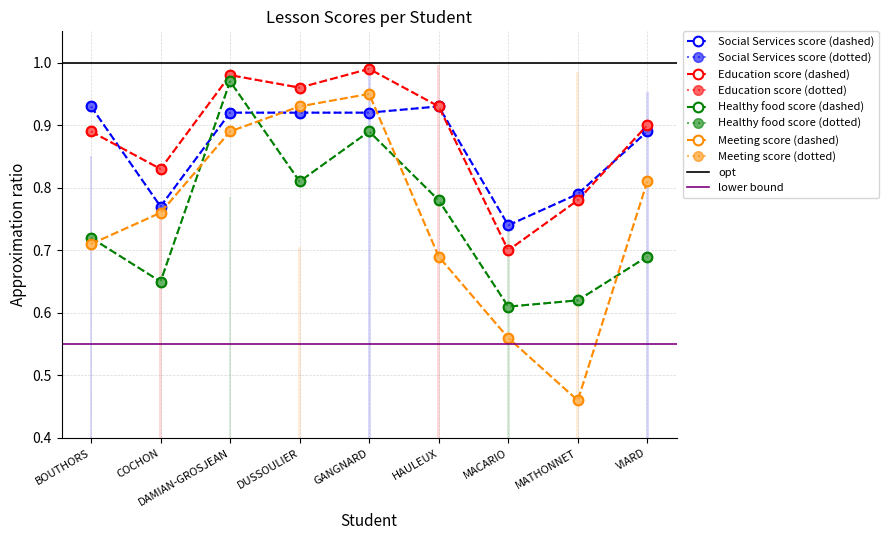

Reading left to right, extract all data points from this chart.

Social Services score: 0.9	0.8	0.9	0.9	0.9	0.9	0.7	0.8	0.9
Education score: 0.9	0.8	1.0	1.0	1.0	0.9	0.7	0.8	0.9
Healthy food score: 0.7	0.7	1.0	0.8	0.9	0.8	0.6	0.6	0.7
Meeting score: 0.7	0.8	0.9	0.9	0.9	0.7	0.6	0.5	0.8